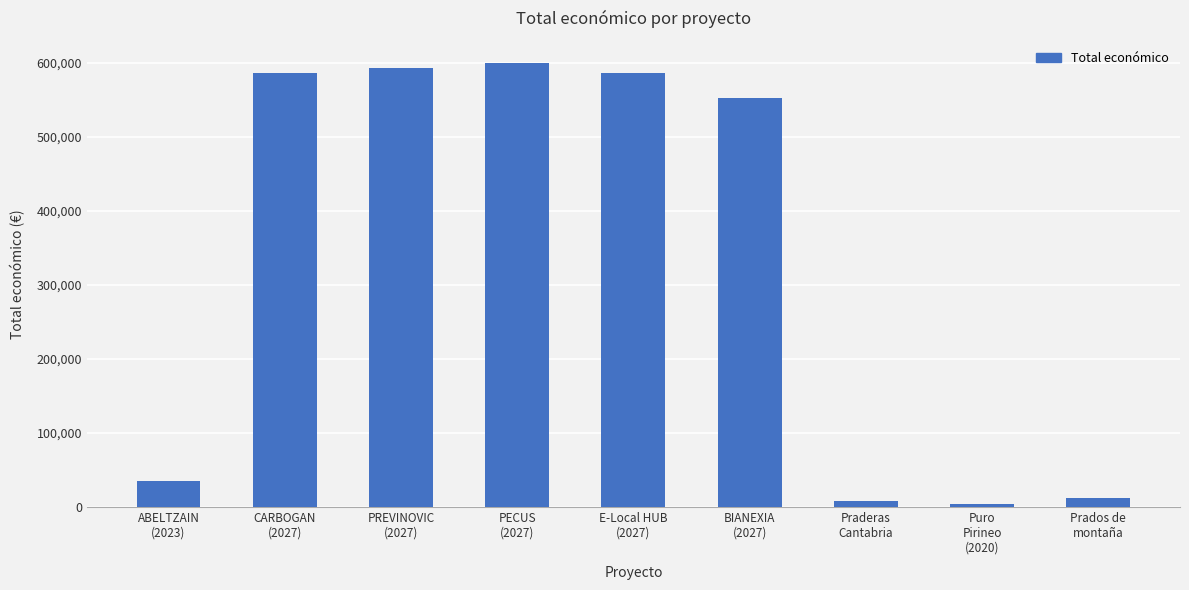

What is the label of the 7th bar from the left?

Praderas
Cantabria